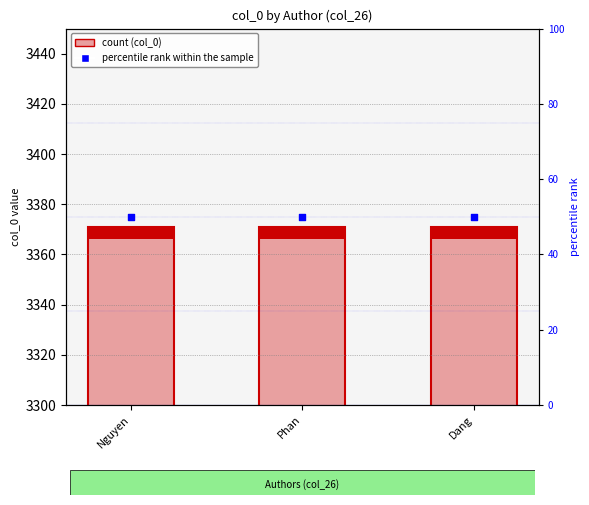

Which series has the widest spread of Y values?

count